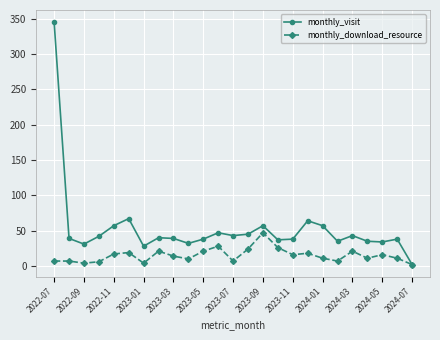

What is the maximum value shown in the chart?

345